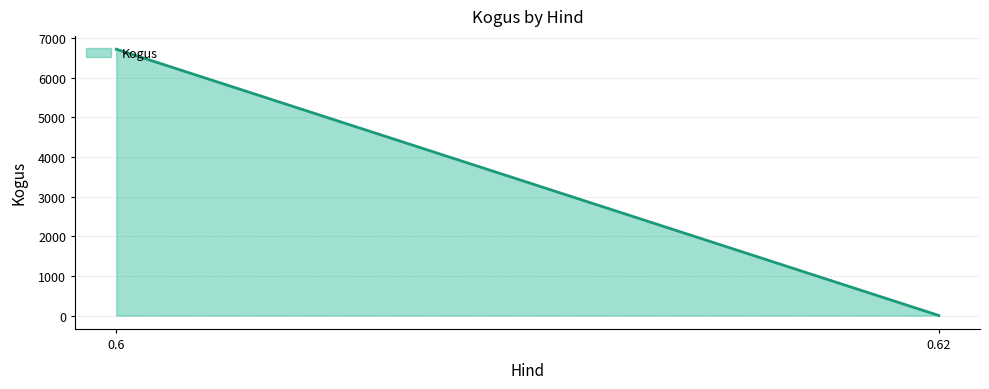

List the labels in order of value, smallest first.

0.62, 0.6